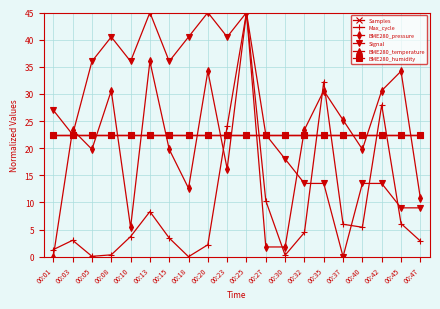

Does the chart have visible grid lines?

Yes